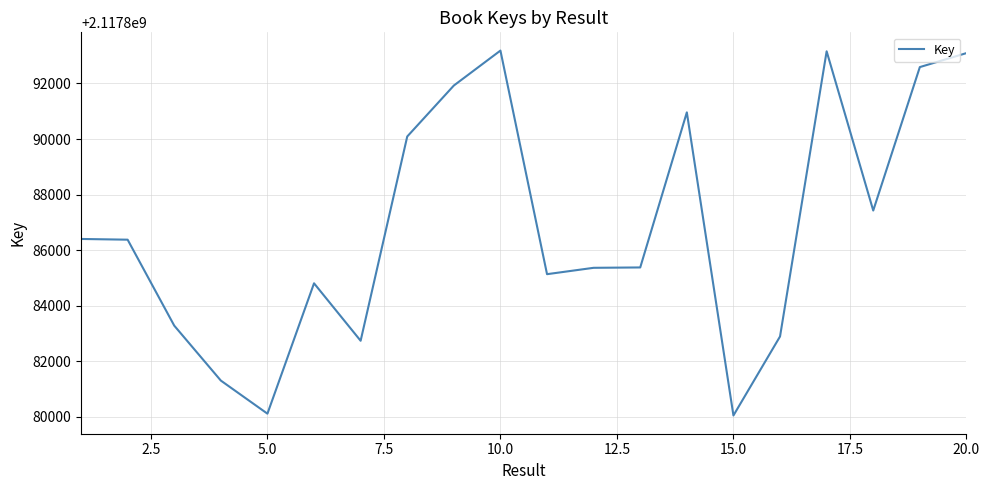

What is the difference between the maximum and minimum values?

13129